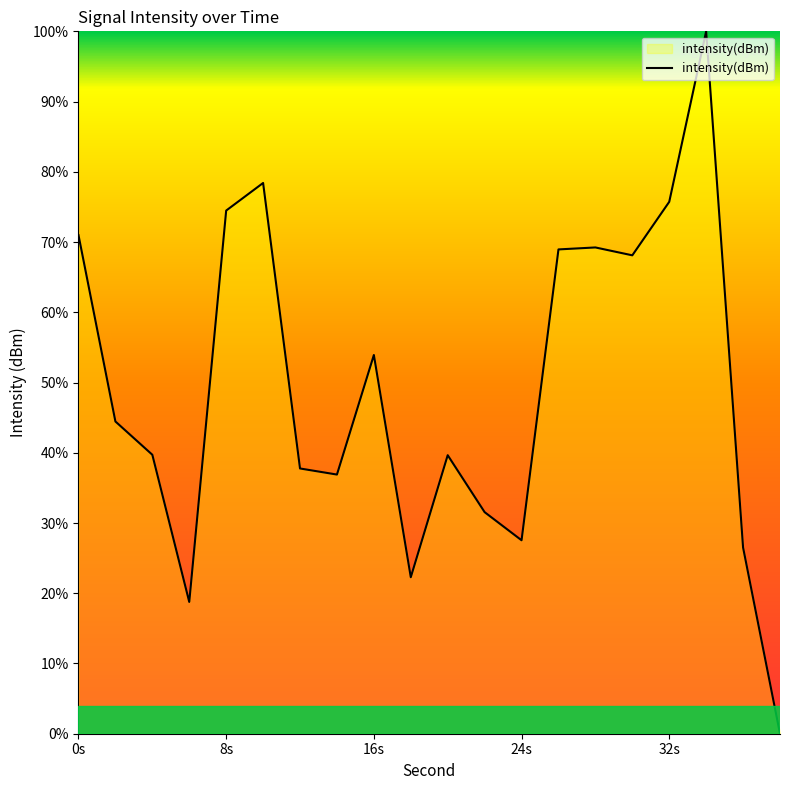

What is the maximum value shown in the chart?

100.0